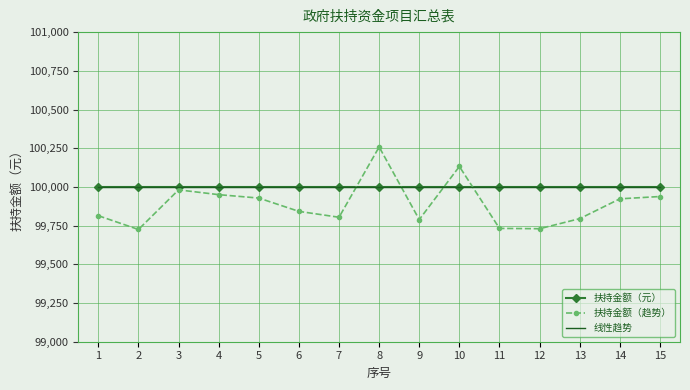

The value of 扶持金额（趋势） at 7 is 65312.7. True or false?

False